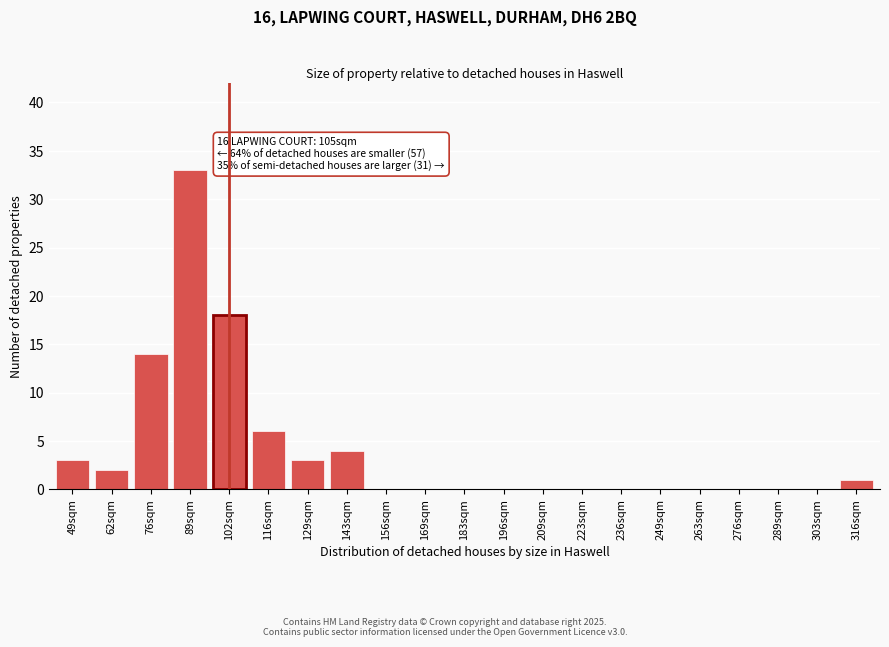

Reading left to right, what are all the values shown in this chart?

49sqm=3	62sqm=2	76sqm=14	89sqm=33	102sqm=18	116sqm=6	129sqm=3	143sqm=4	156sqm=0	169sqm=0	183sqm=0	196sqm=0	209sqm=0	223sqm=0	236sqm=0	249sqm=0	263sqm=0	276sqm=0	289sqm=0	303sqm=0	316sqm=1